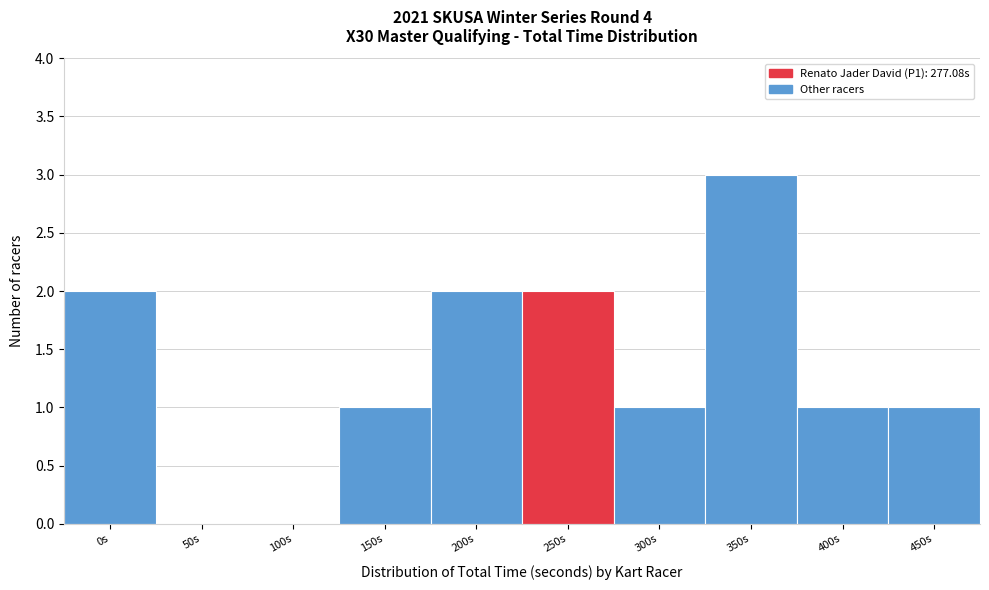

Reading right to left, list all the values displayed in this chart.

450s=1	400s=1	350s=3	300s=1	250s=2	200s=2	150s=1	100s=0	50s=0	0s=2